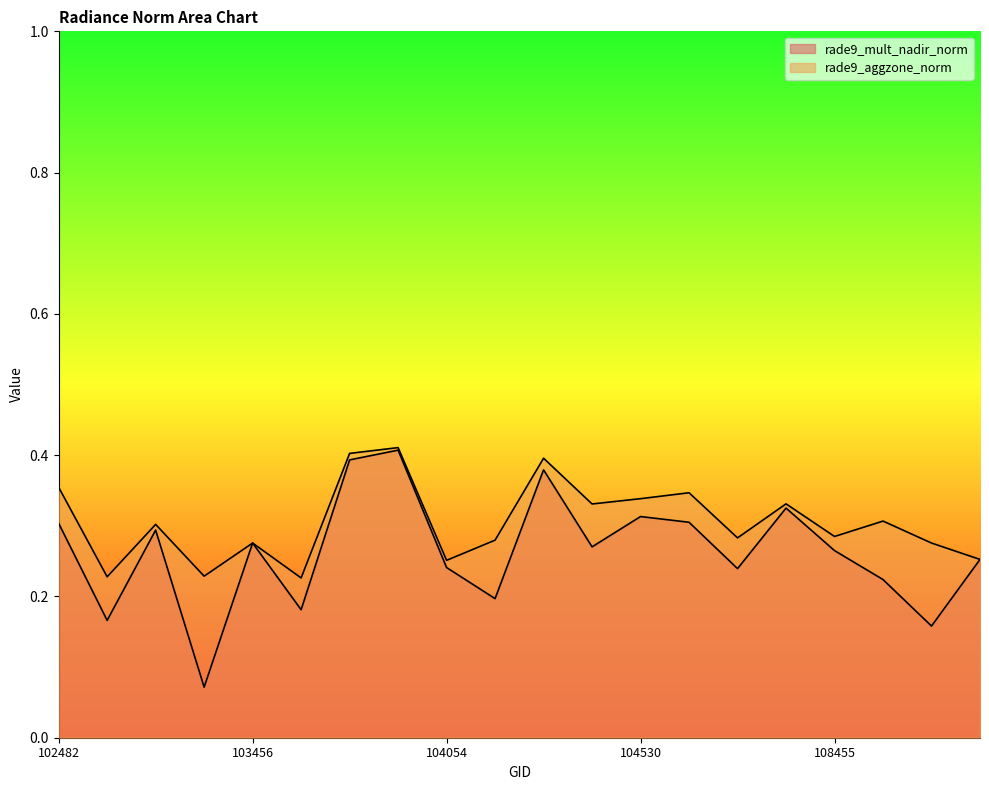

At how many categories does at least one series exceed 0?

20